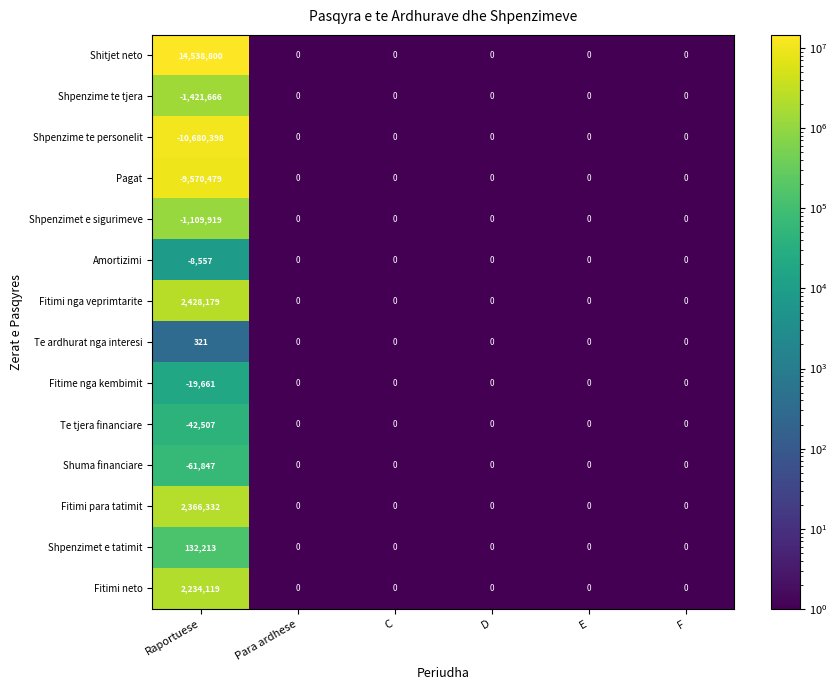

What is the average value of the Fitime nga kembimit series?

-3277